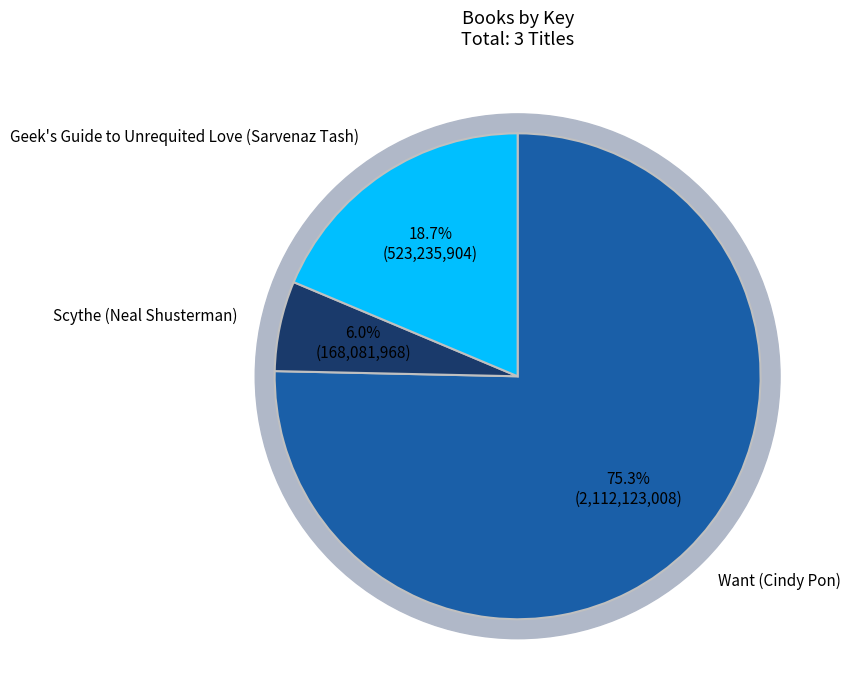

What portion of the pie excludes Scythe (Neal Shusterman)?

94.0%